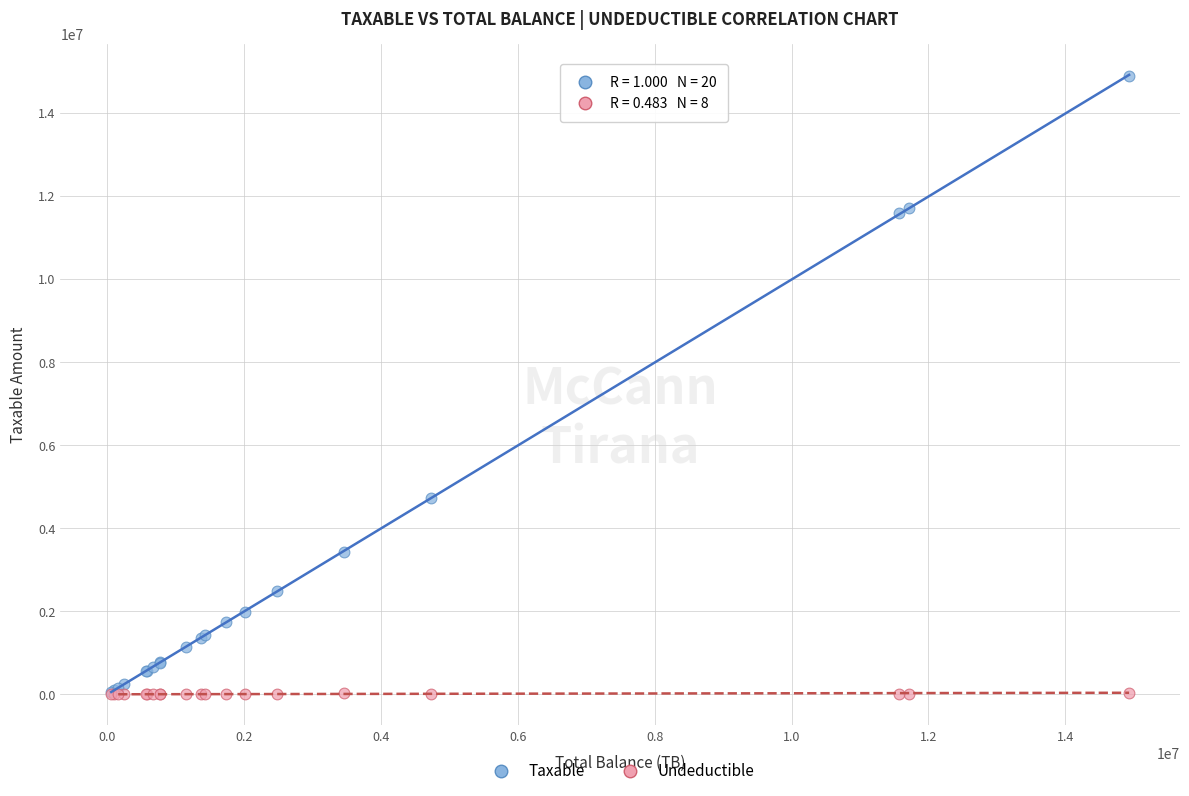

Which series has the largest Y range (max minus min)?

Taxable